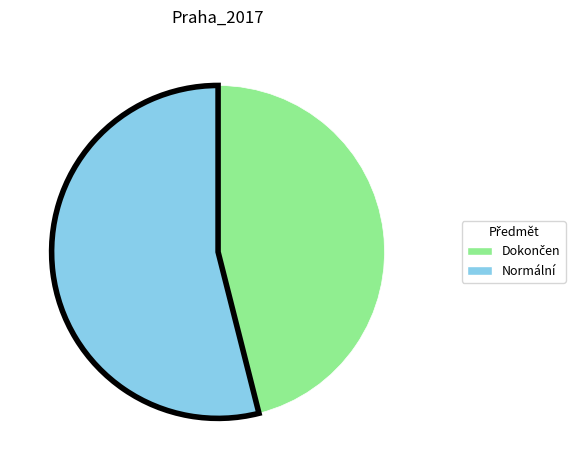

What is the largest slice in the pie chart?

Normální